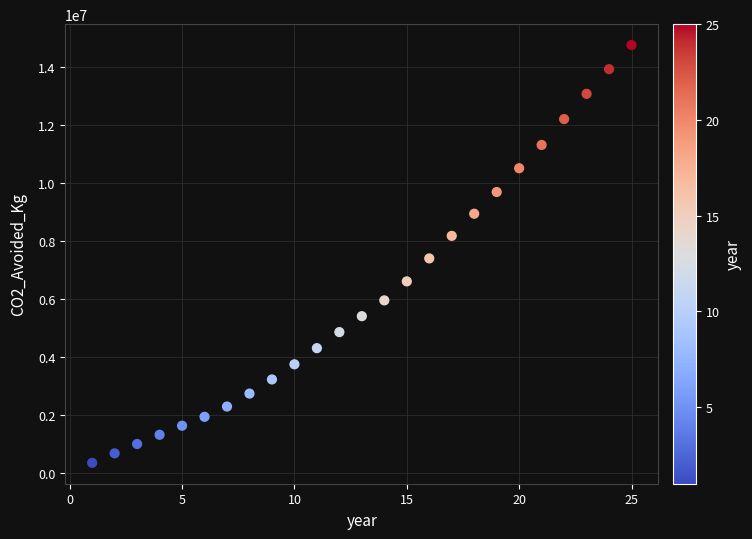

What is the range of X values (max minus min)?

24.0